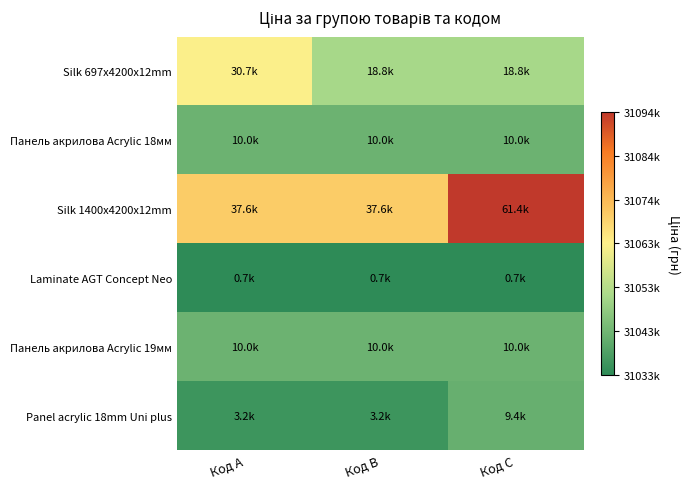

What is the spread (max minus min) of values at Код A?

1.2